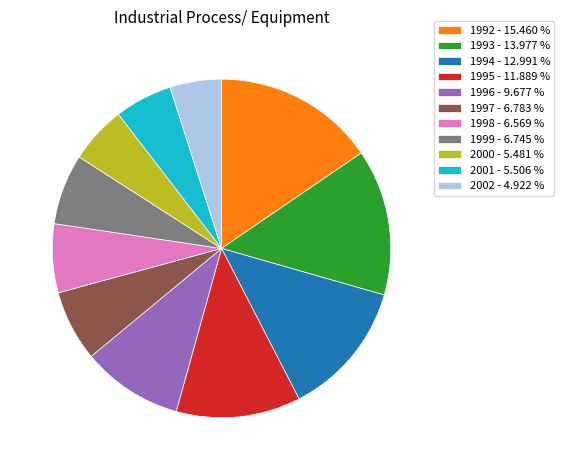

What is the largest slice in the pie chart?

1992